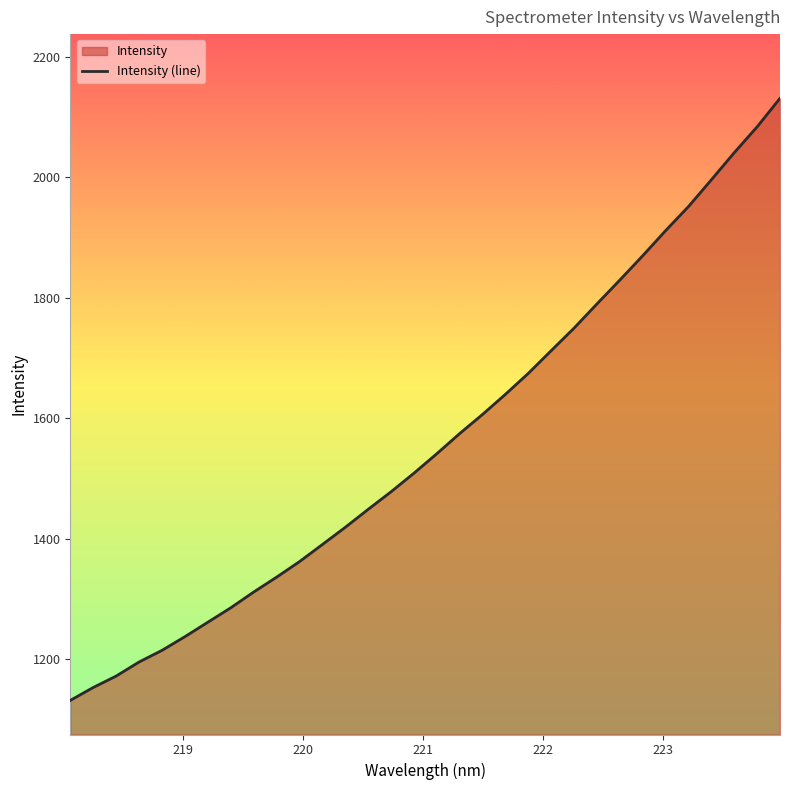

What is the sum of all values?

50011.4